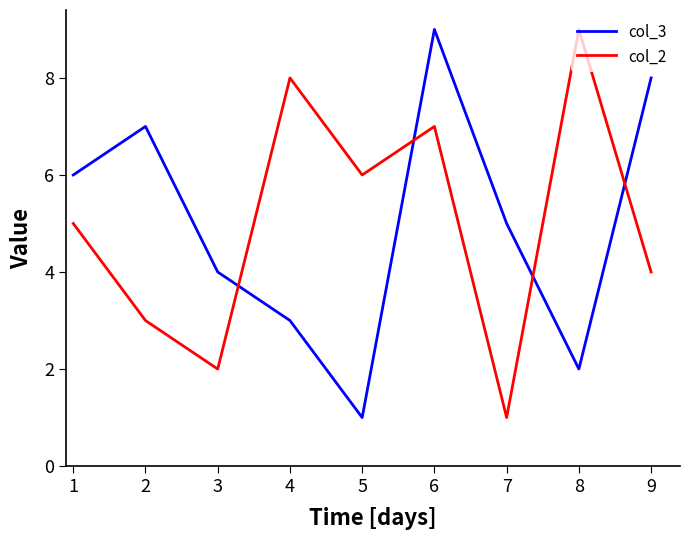

How many lines are shown in the chart?

2